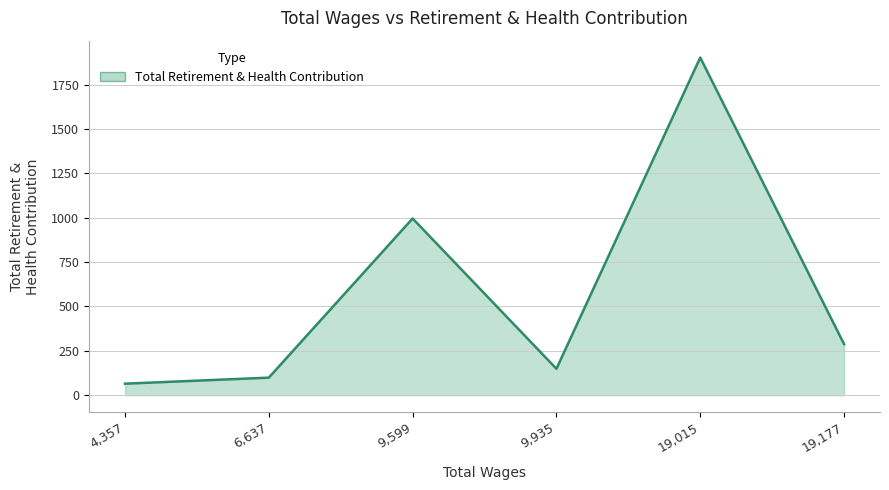

Reading left to right, extract all data points from this chart.

65	99	996	149	1903	288